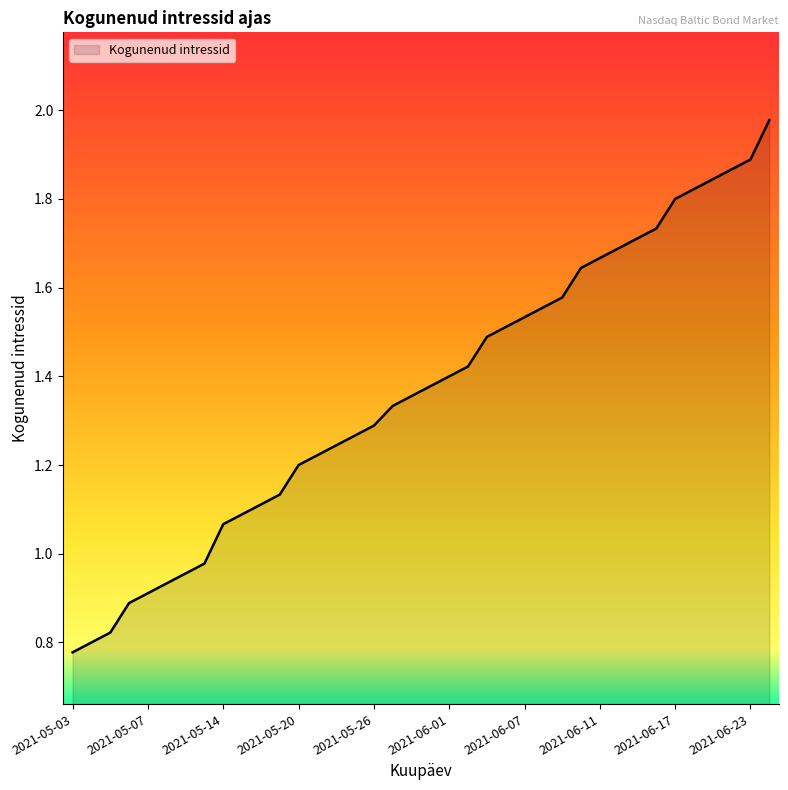

How many lines are shown in the chart?

1